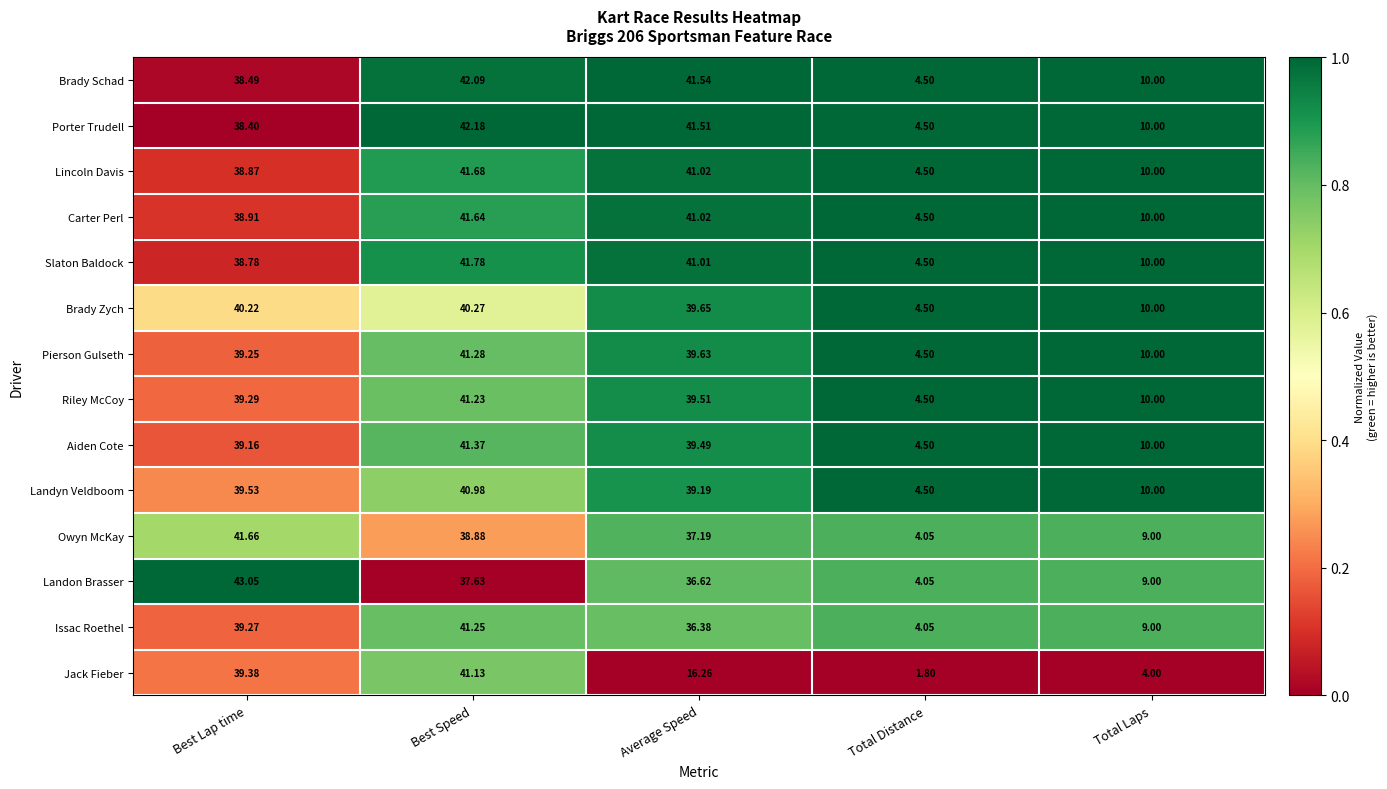

Rank the series by their maximum value, from highest to lowest.

Landon Brasser, Porter Trudell, Brady Schad, Slaton Baldock, Lincoln Davis, Owyn McKay, Carter Perl, Aiden Cote, Pierson Gulseth, Issac Roethel, Riley McCoy, Jack Fieber, Landyn Veldboom, Brady Zych